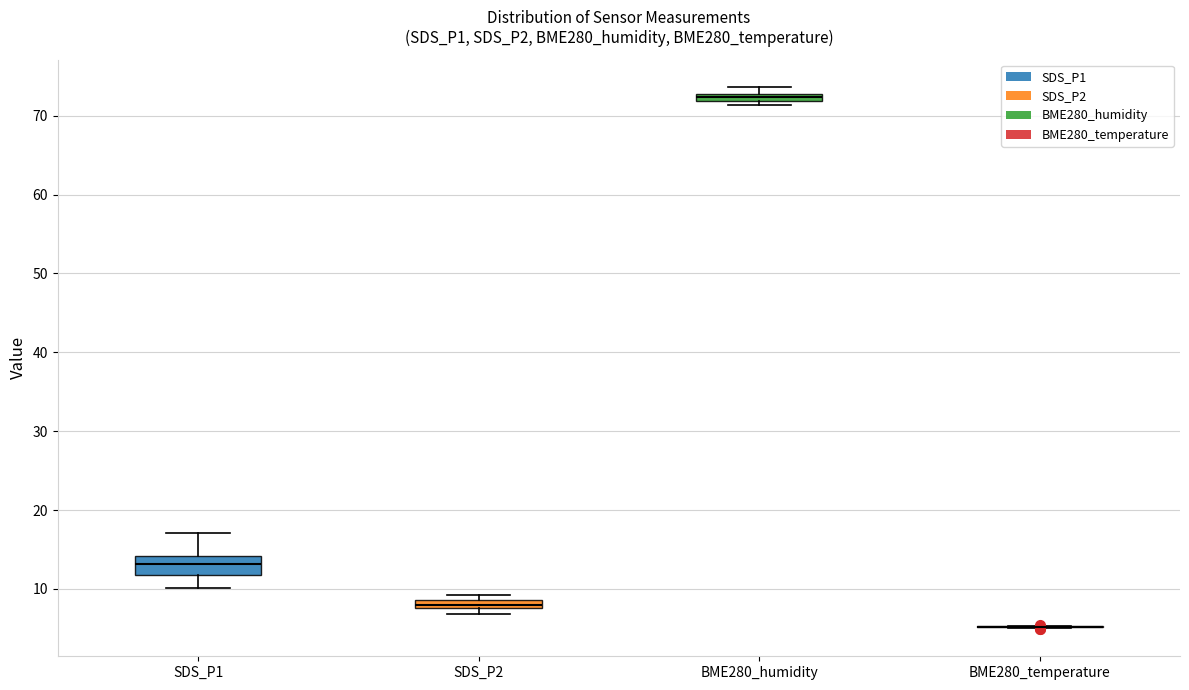

Which box is the tallest, from its lower edge to its upper edge?

SDS_P1